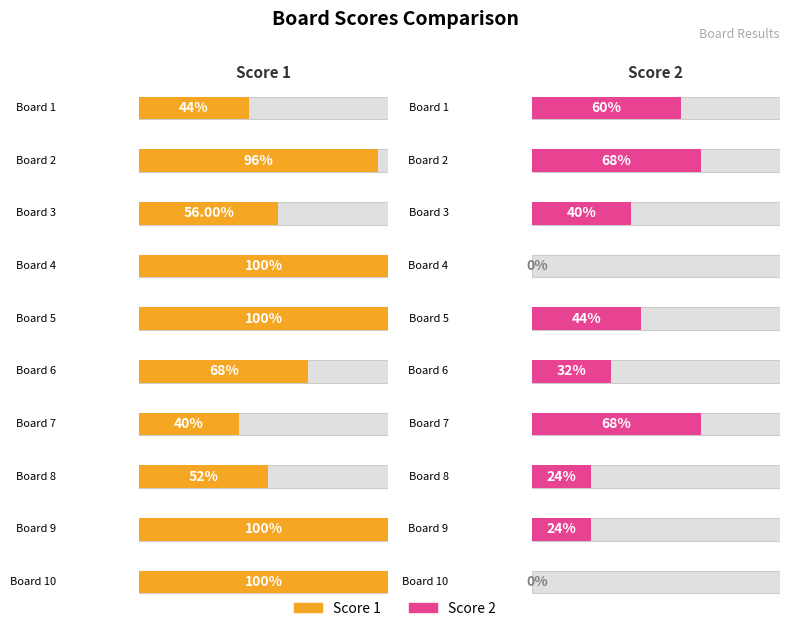

List the labels in order of Score 1 value, smallest first.

7, 1, 8, 3, 6, 2, 4, 5, 9, 10